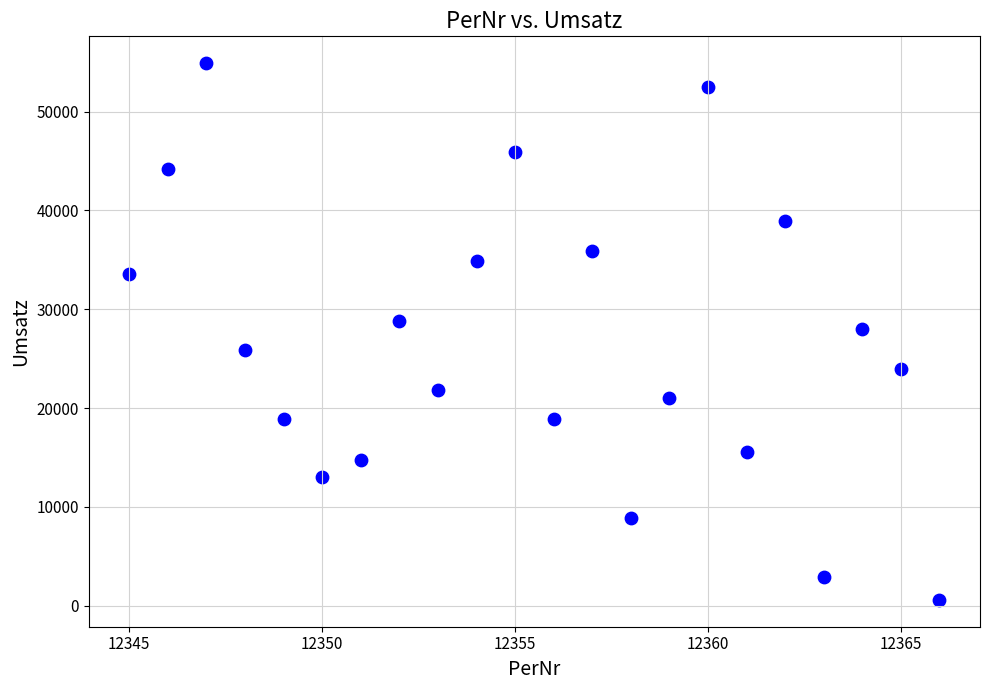

What is the range of Y values (max minus min)?

54311.0